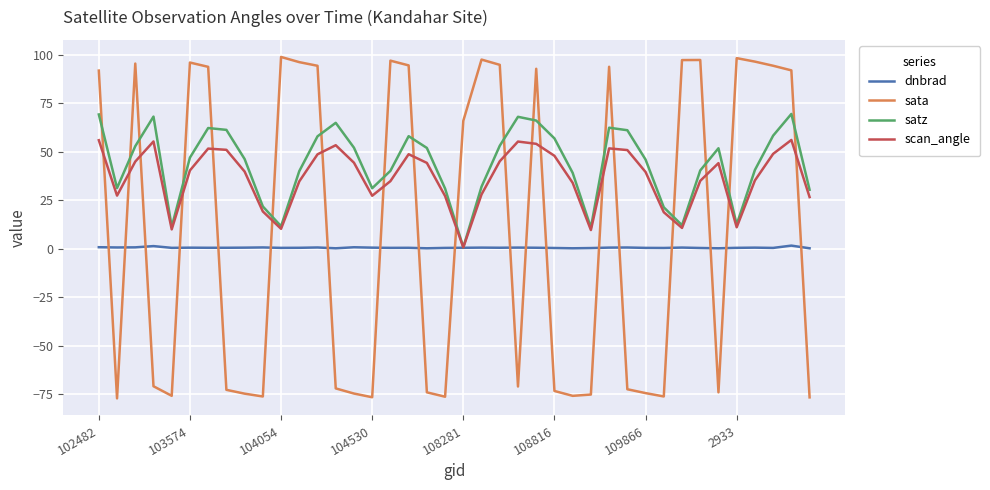

Which series has the largest range (max minus min)?

sata